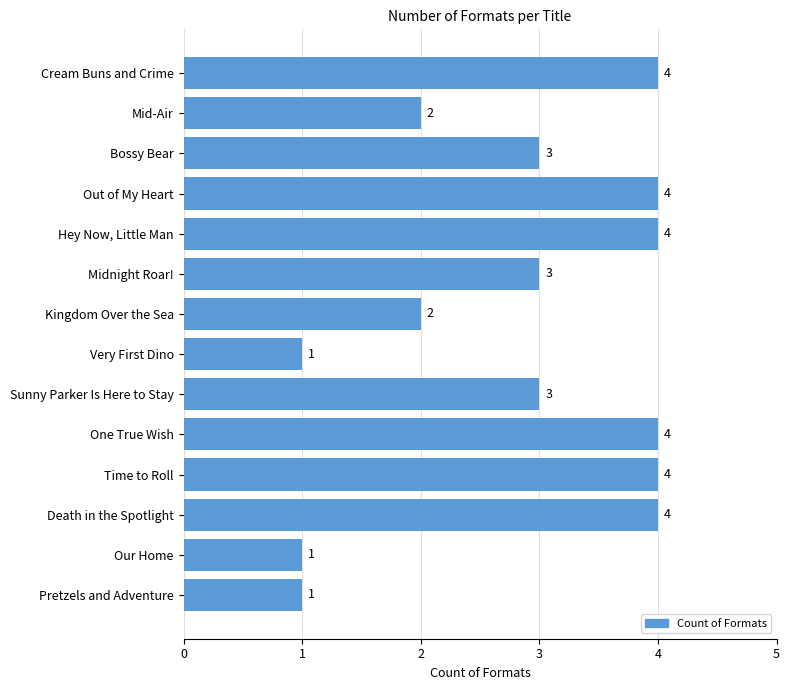

True or false: the data shows 2 at Kingdom Over the Sea.

True